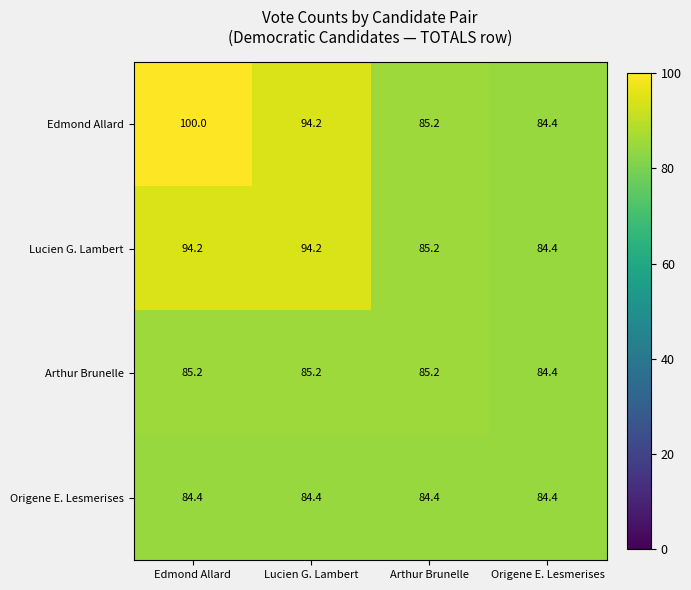

The value of Arthur Brunelle at Lucien G. Lambert is 38.9. True or false?

False